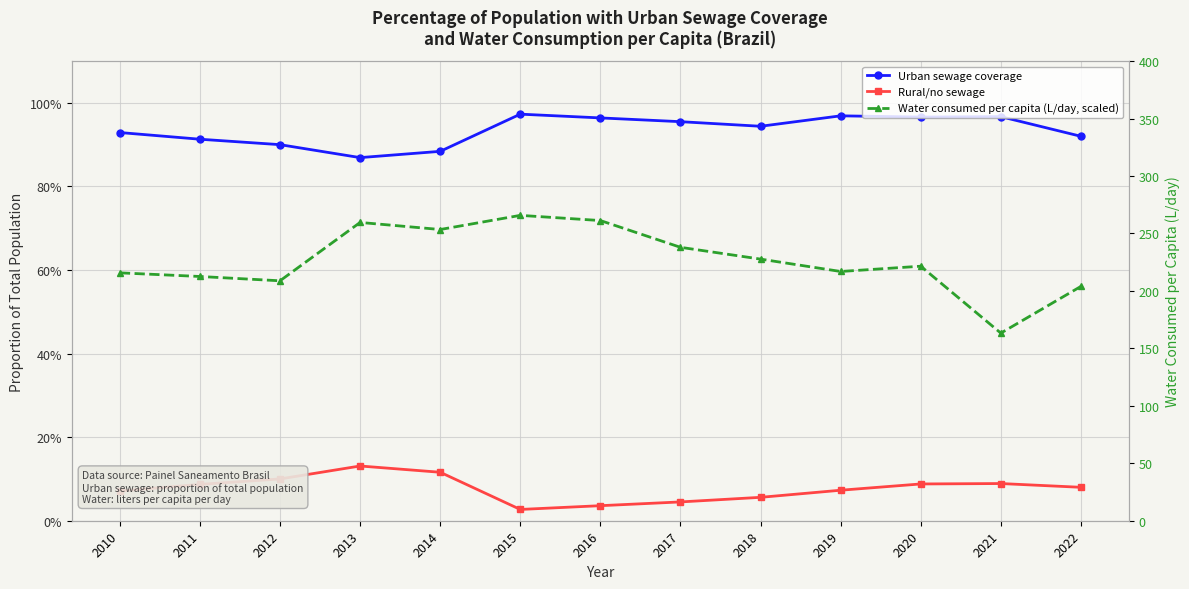

True or false: Urban sewage coverage and Rural/no sewage cross at least once.

False